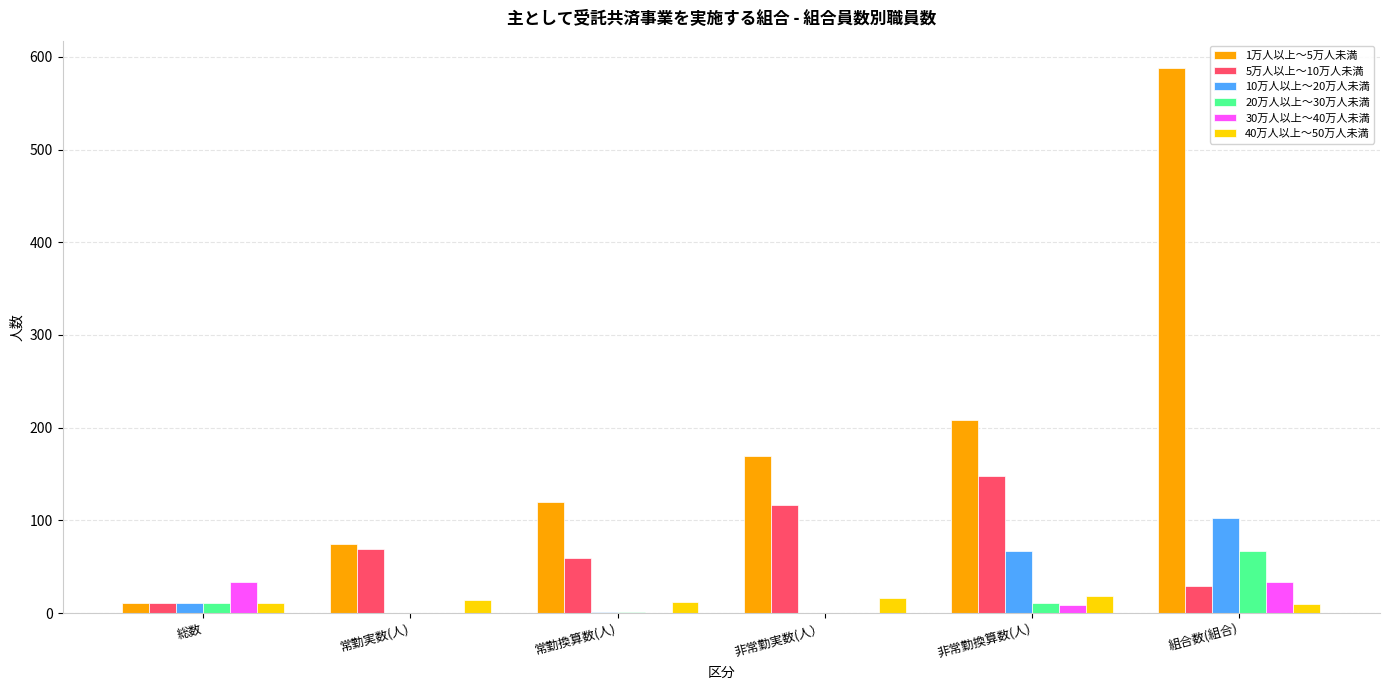

How many 5万人以上～10万人未満 values are between 29 and 117?

4